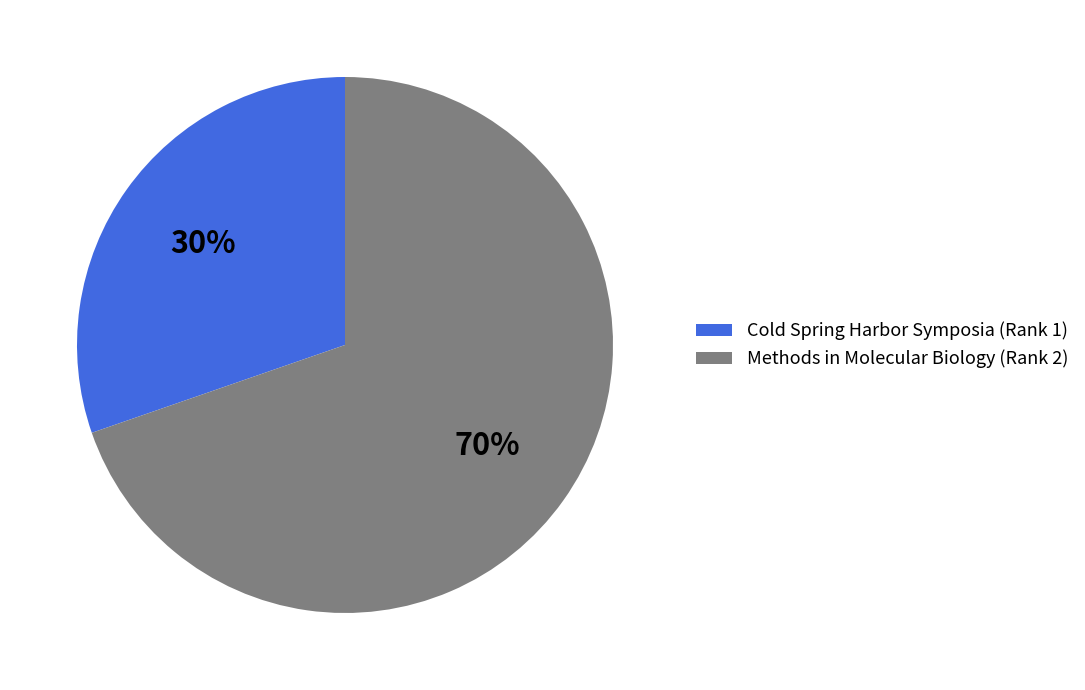

Is it true that Cold Spring Harbor Symposia (Rank 1) is 18% of the pie?

False